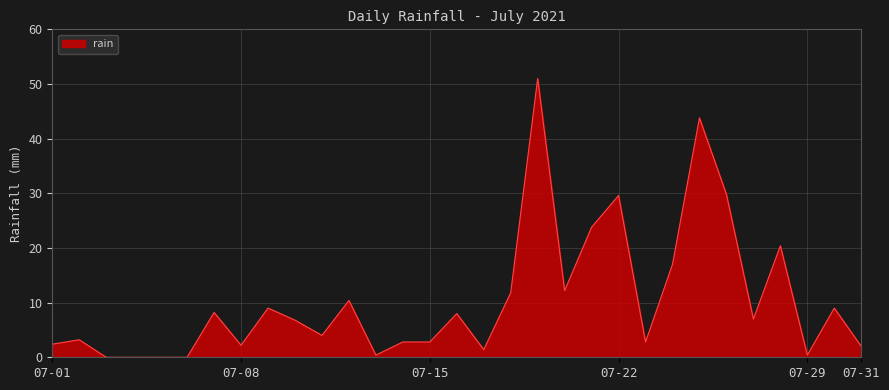

What is the difference between the maximum and minimum values?

51.0